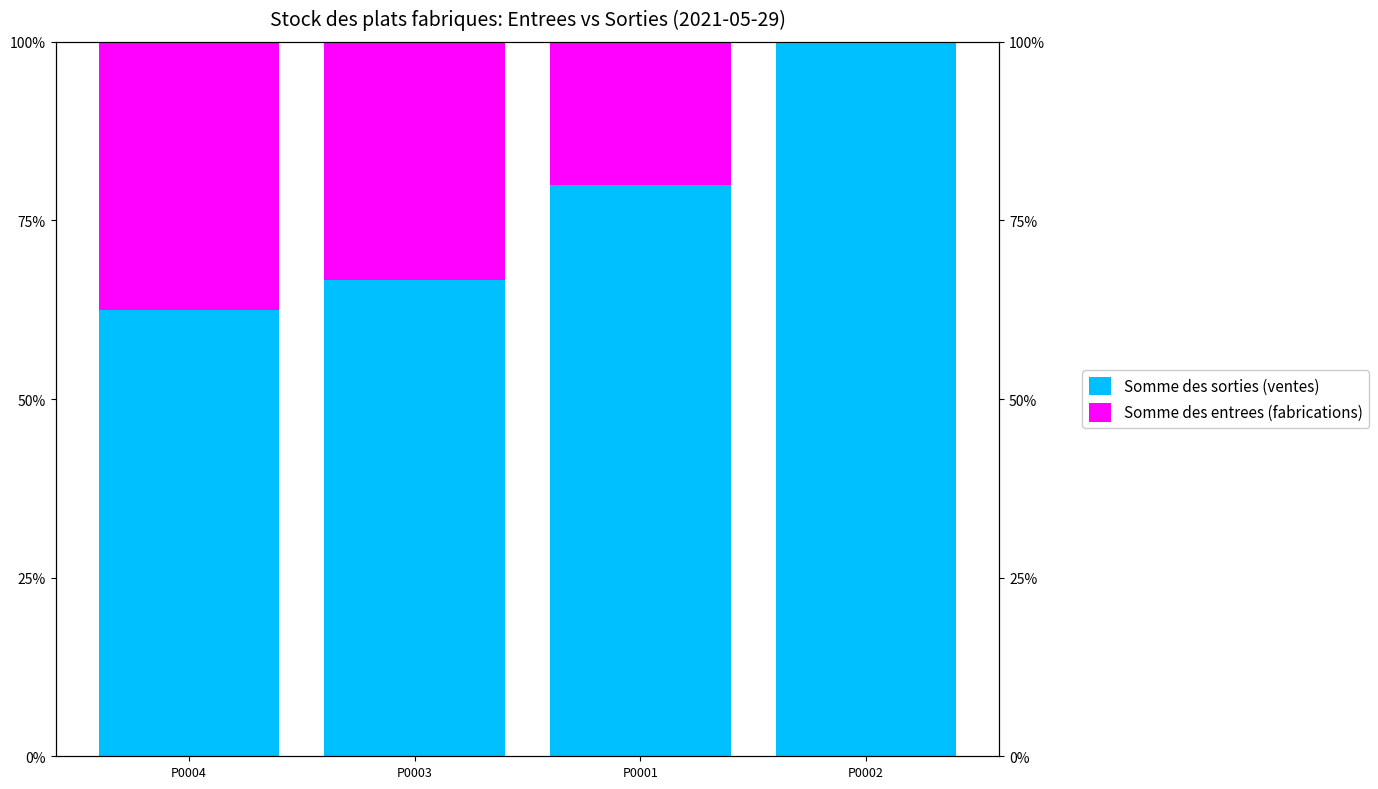

Where does the Somme des sorties (ventes) series first go above 80?

P0002